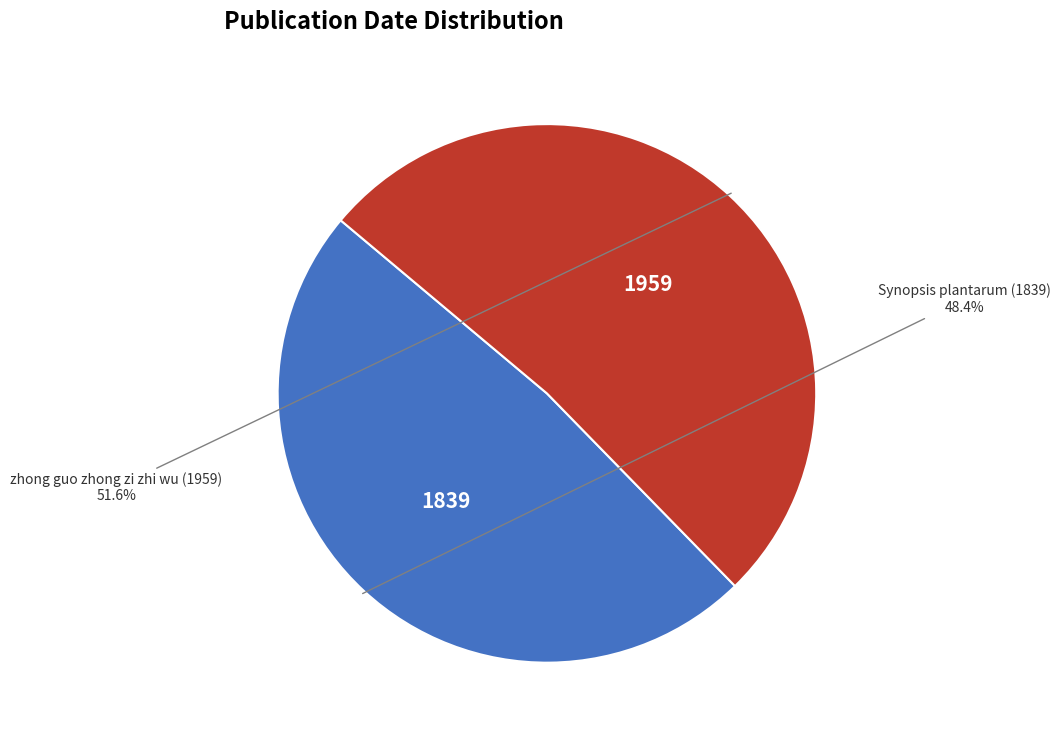

Is there a majority slice in this chart?

Yes